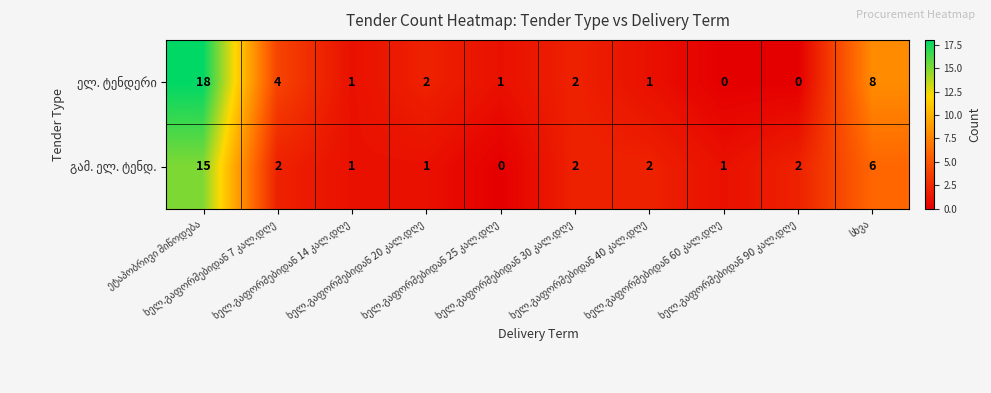

How many categories are shown in the chart?

10